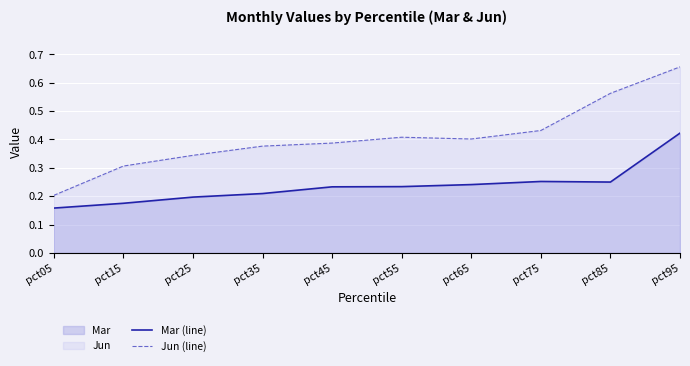

Reading right to left, what are all the values shown in this chart?

Mar (line): pct95=0.4	pct85=0.2	pct75=0.3	pct65=0.2	pct55=0.2	pct45=0.2	pct35=0.2	pct25=0.2	pct15=0.2	pct05=0.2
Jun (line): pct95=0.7	pct85=0.6	pct75=0.4	pct65=0.4	pct55=0.4	pct45=0.4	pct35=0.4	pct25=0.3	pct15=0.3	pct05=0.2